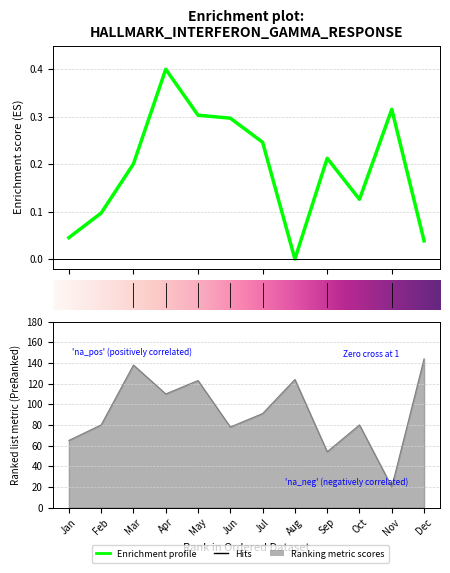

What is the difference between the highest and lowest values at Aug?

124.0